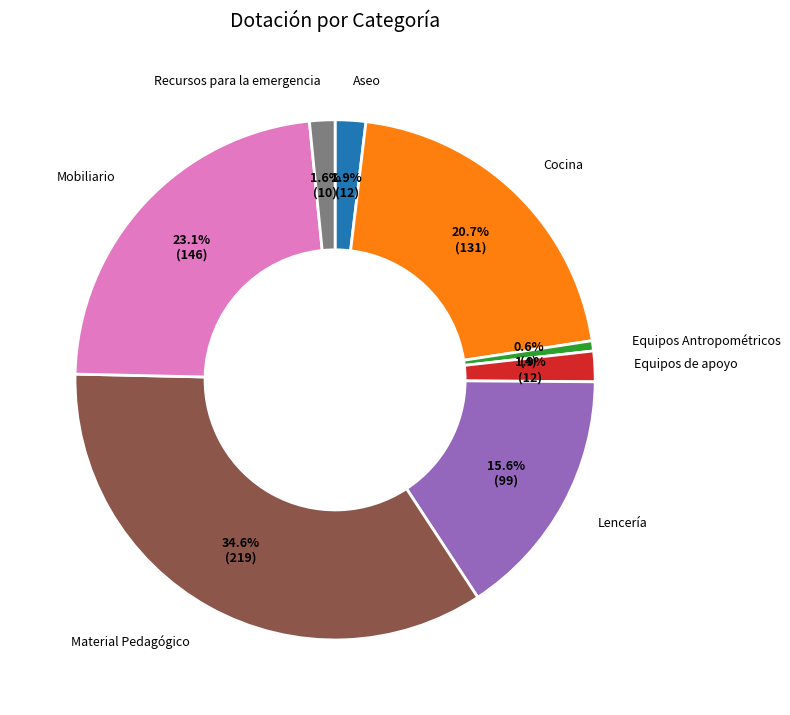

Is there any slice that represents more than half of the pie?

No